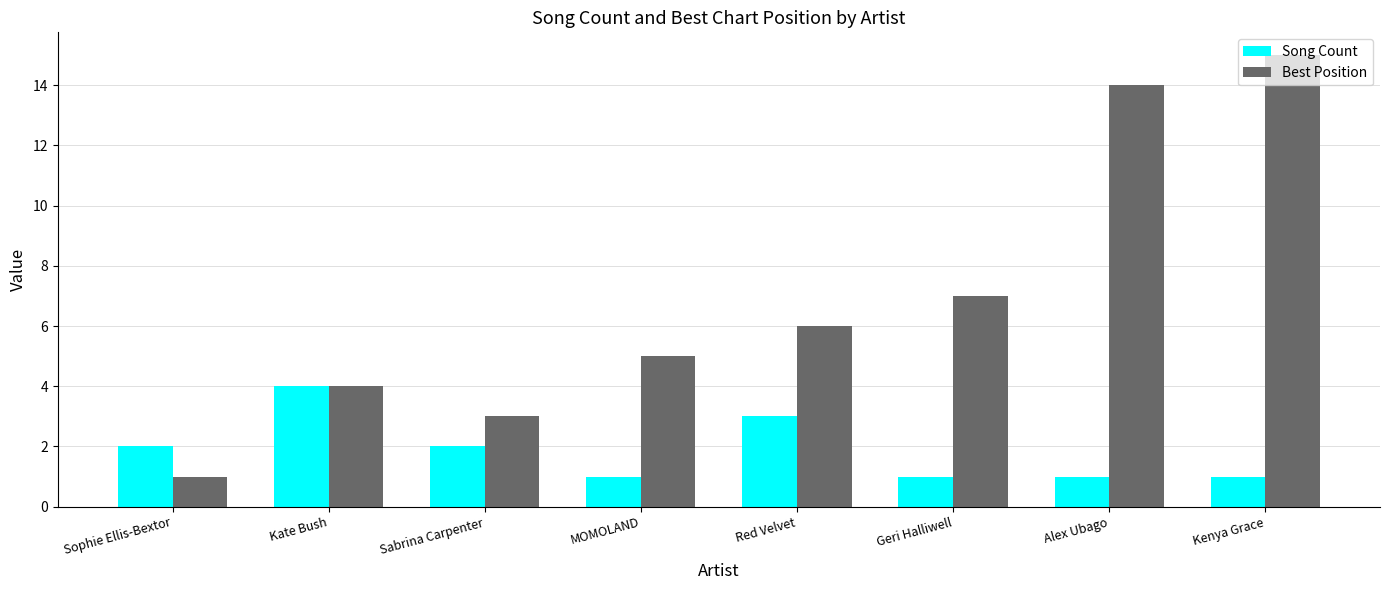

Between Sabrina Carpenter and Geri Halliwell, which series saw the biggest shift?

Best Position